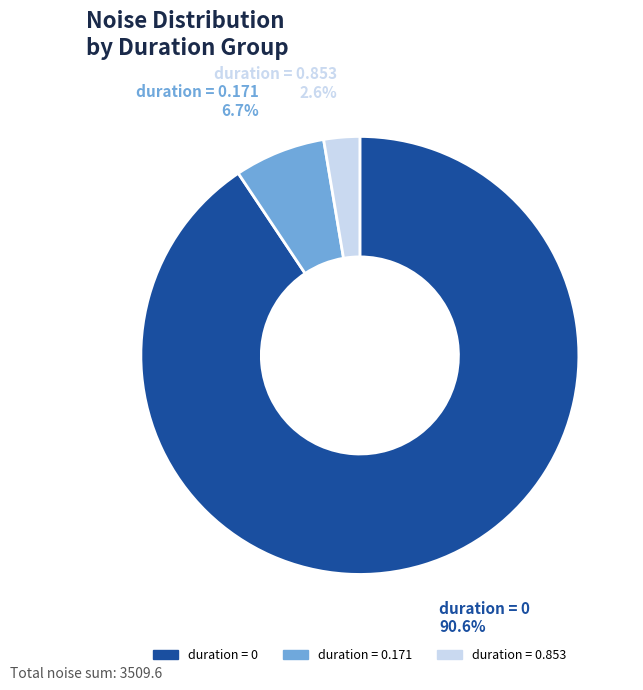

Is there a majority slice in this chart?

Yes